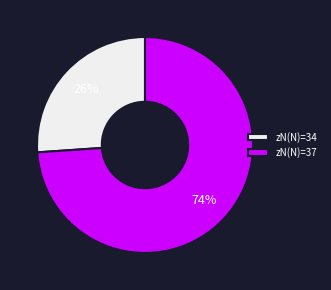

What percentage is the zN(N)=37 slice, to the nearest percent?

74%